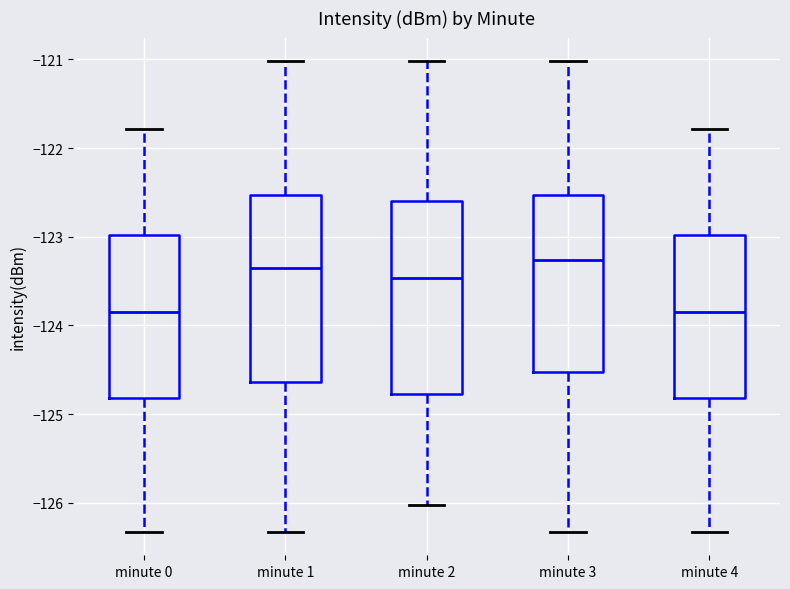

Reading left to right, transcribe this box plot: for each box, give where its median line is, the range the box spans, and where its two whiskers end, as read against the y-axis. The values are not printed on the chart, so give them approximately, as read against the axis.

minute 0: median -123.8, box -124.8 to -123.0, whiskers -126.3 to -121.8
minute 1: median -123.4, box -124.6 to -122.5, whiskers -126.3 to -121.0
minute 2: median -123.5, box -124.8 to -122.6, whiskers -126.0 to -121.0
minute 3: median -123.3, box -124.5 to -122.5, whiskers -126.3 to -121.0
minute 4: median -123.8, box -124.8 to -123.0, whiskers -126.3 to -121.8